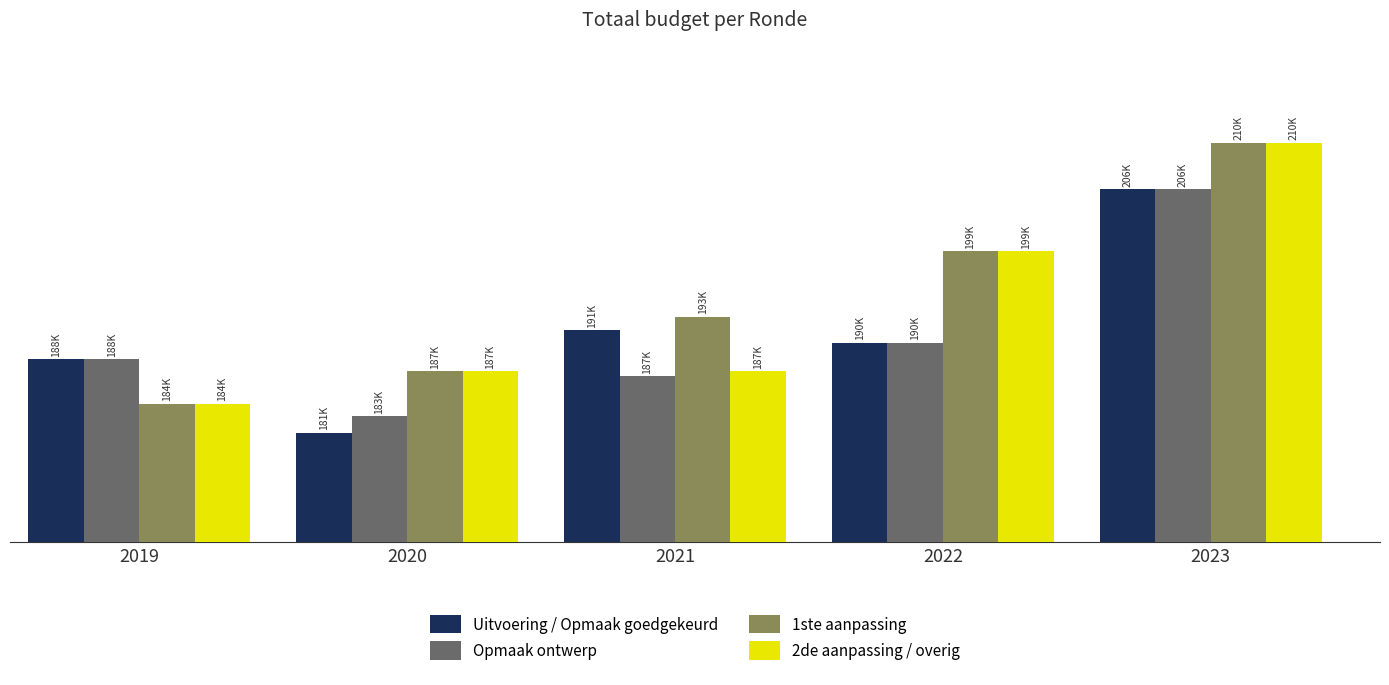

What is the maximum value shown in the chart?

210281